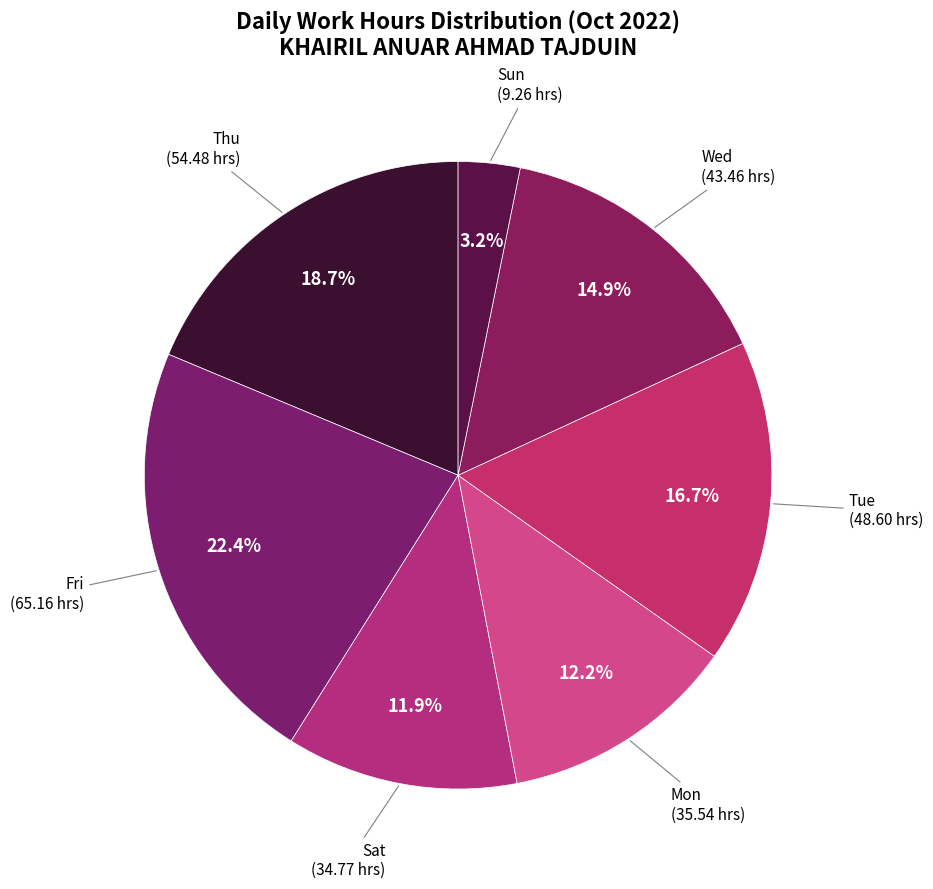

Between Sun and Sat, which is larger?

Sat